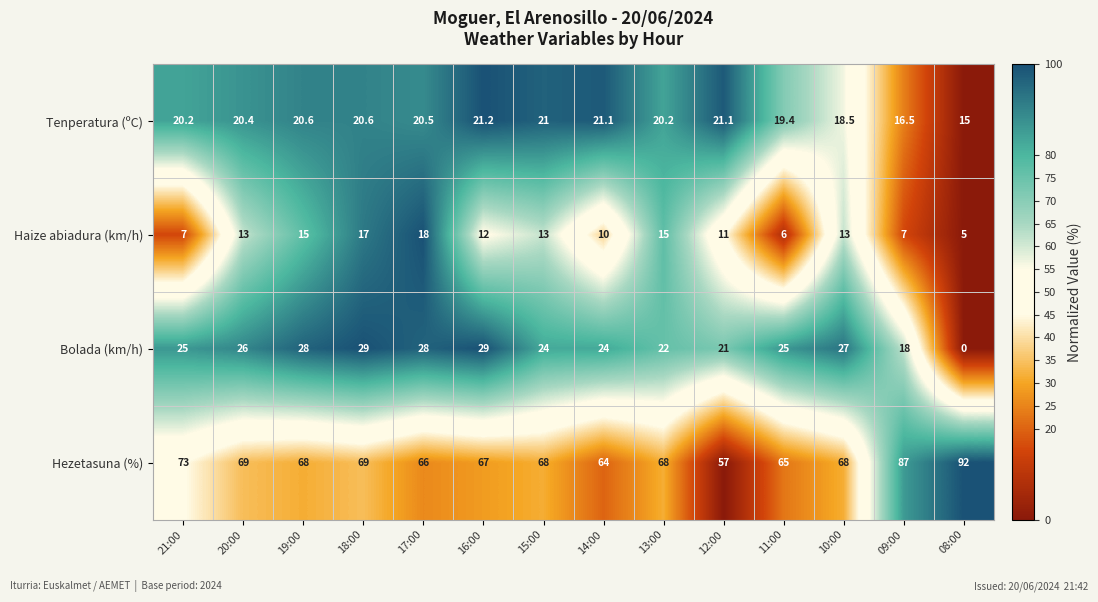

What value does the Hezetasuna (%) series have at 18:00?

69.0